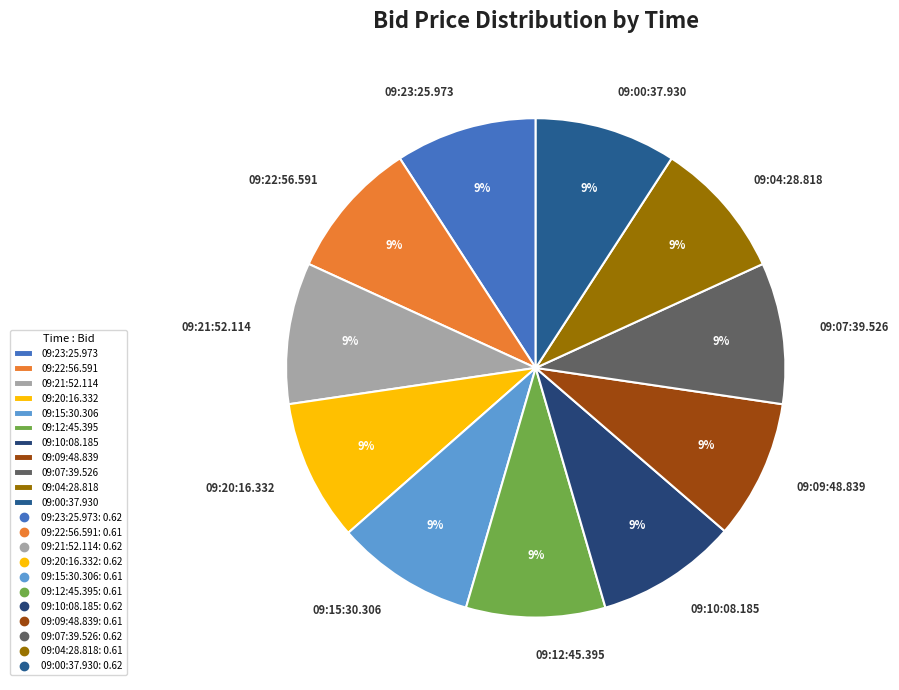

How many segments does this pie chart have?

11